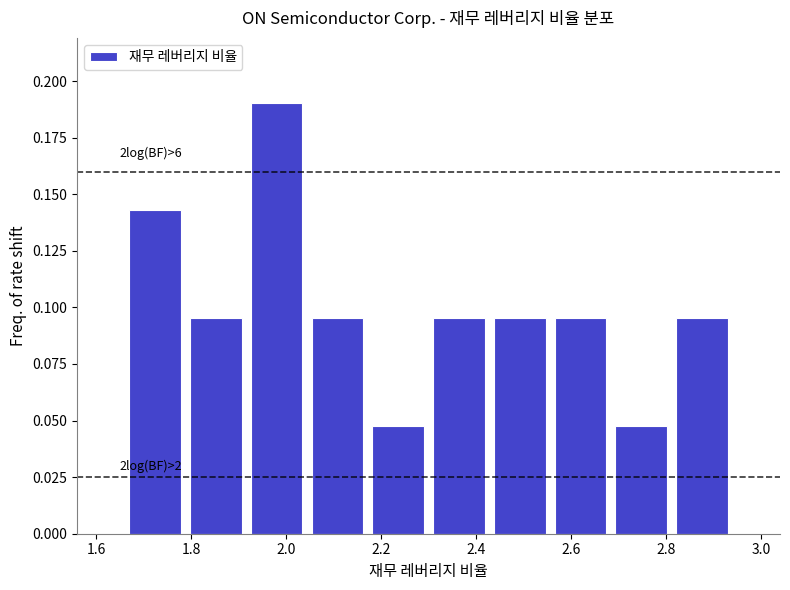

Over which range of the x-axis is the bar tallest?

1.916 to 2.044